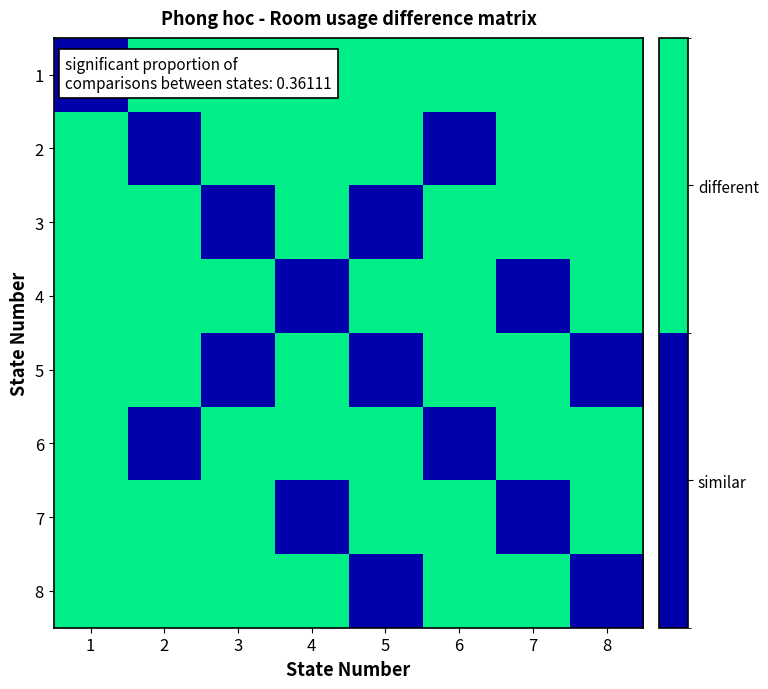

Reading right to left, list all the values displayed in this chart.

1: 8=1	7=1	6=1	5=1	4=1	3=1	2=1	1=0
2: 8=1	7=1	6=0	5=1	4=1	3=1	2=0	1=1
3: 8=1	7=1	6=1	5=0	4=1	3=0	2=1	1=1
4: 8=1	7=0	6=1	5=1	4=0	3=1	2=1	1=1
5: 8=0	7=1	6=1	5=0	4=1	3=0	2=1	1=1
6: 8=1	7=1	6=0	5=1	4=1	3=1	2=0	1=1
7: 8=1	7=0	6=1	5=1	4=0	3=1	2=1	1=1
8: 8=0	7=1	6=1	5=0	4=1	3=1	2=1	1=1